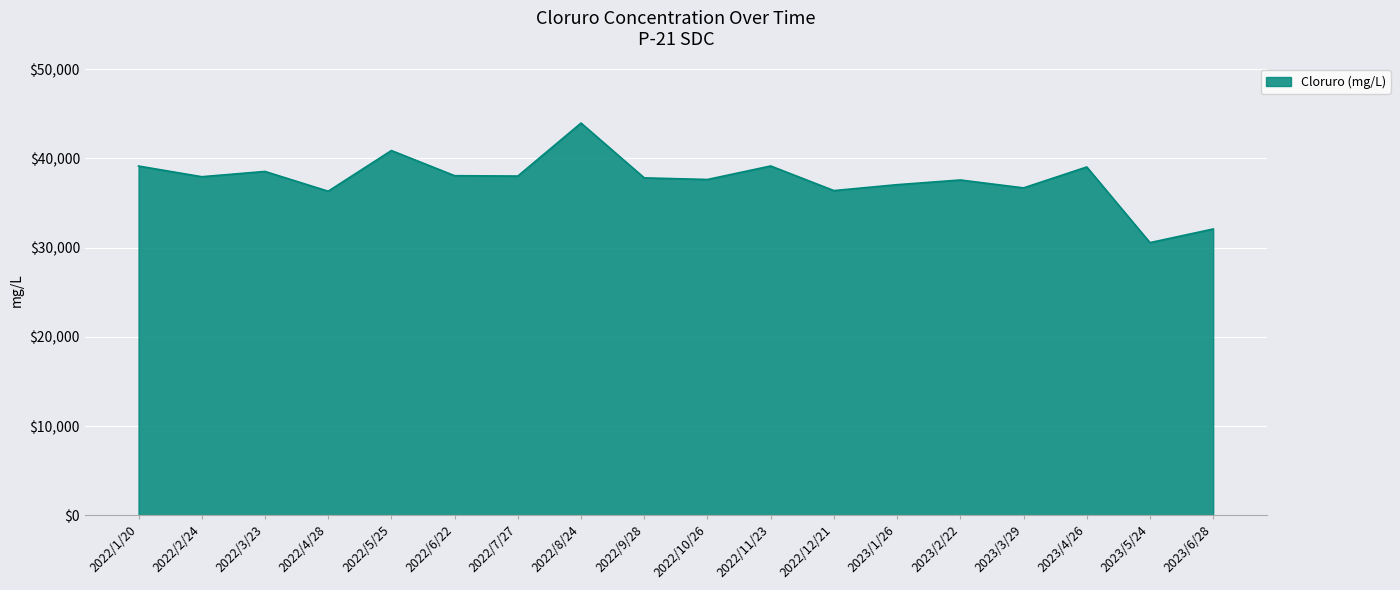

What value does the data have at 2022/4/28?

36316.0